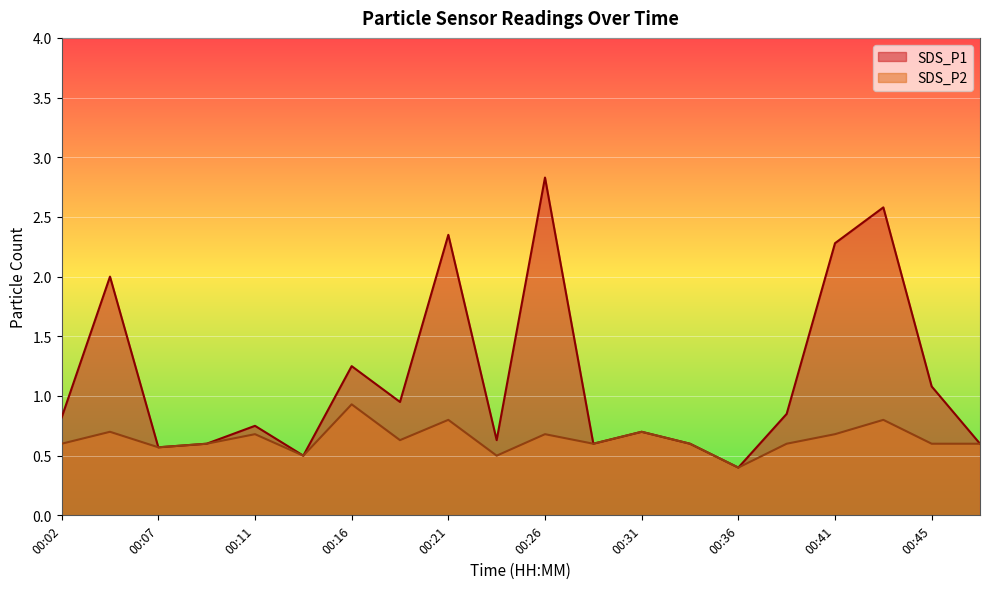

What is the value of the SDS_P1 point at the 9th from the left?

2.4